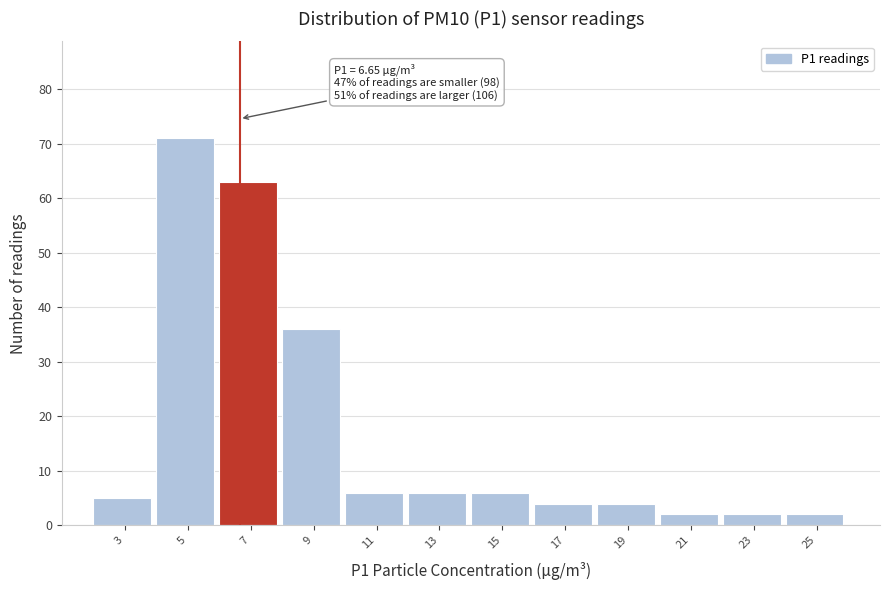

Which range on the x-axis has the tallest bar?

4 to 6